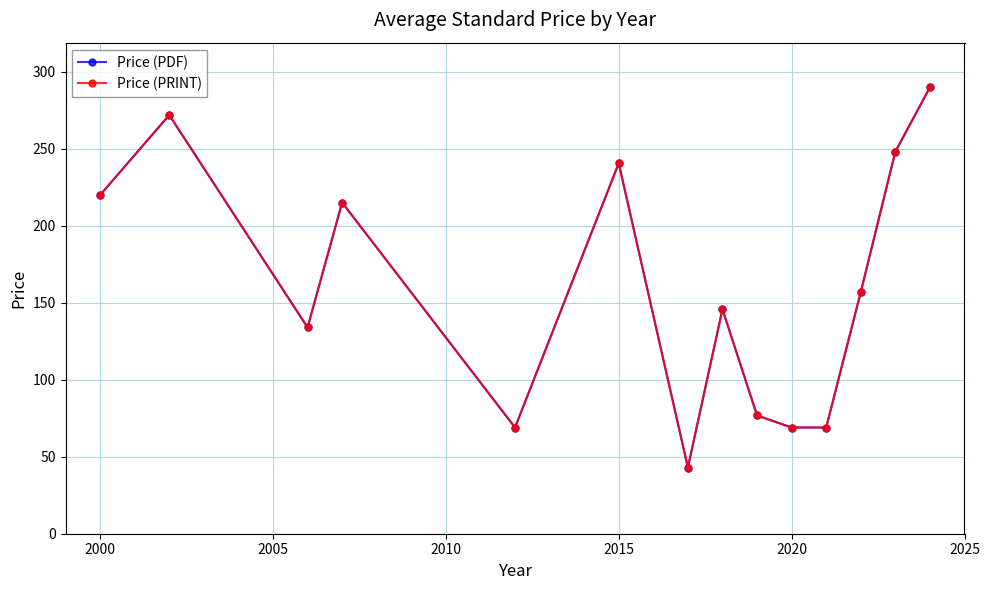

Rank the series by their maximum value, from highest to lowest.

Price (PDF), Price (PRINT)